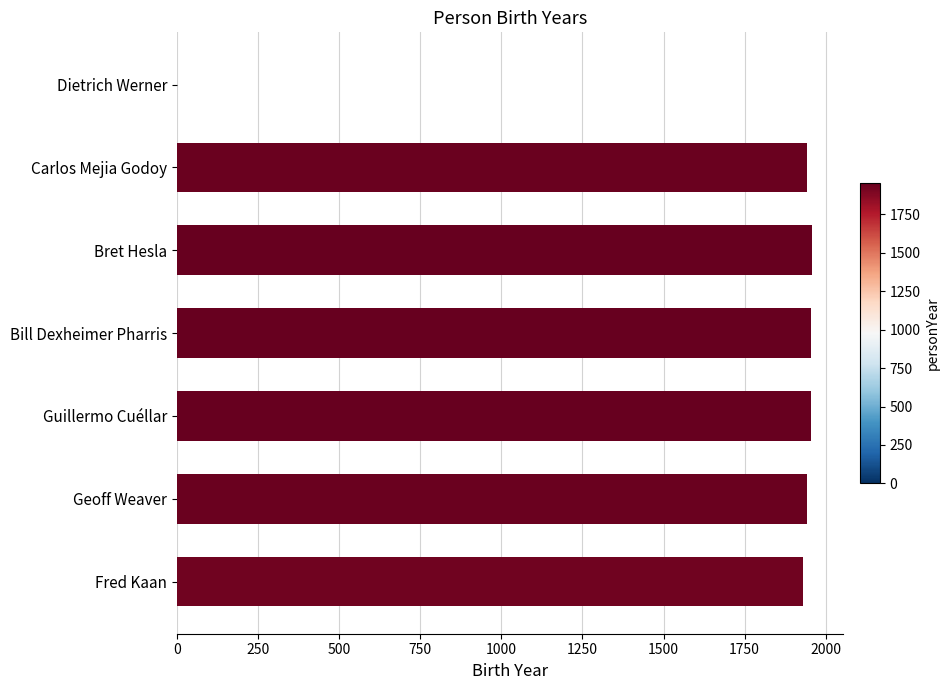

The chart shows a value of 1943 at Carlos Mejia Godoy. True or false?

True